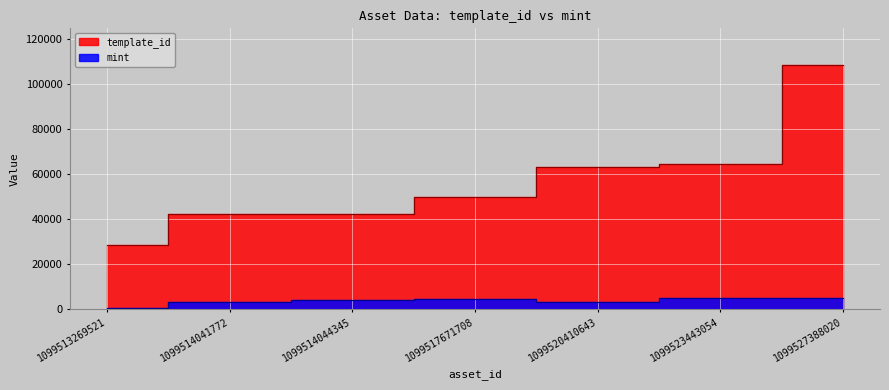

What are all the series names shown in the legend?

template_id, mint